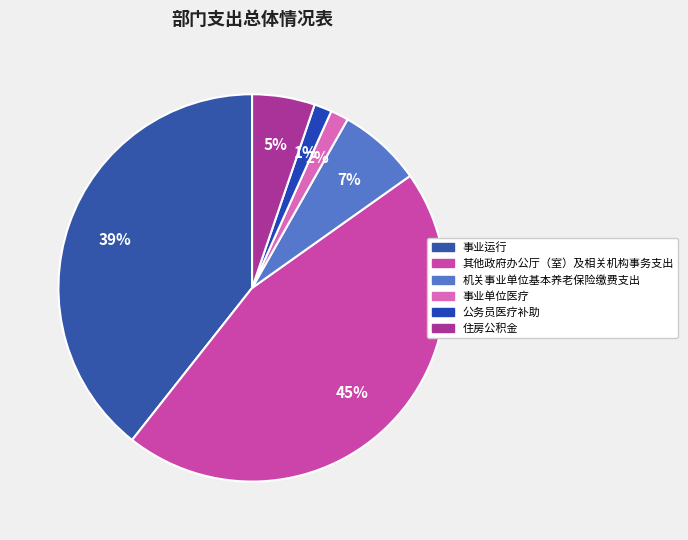

Between 住房公积金 and 事业运行, which is larger?

事业运行